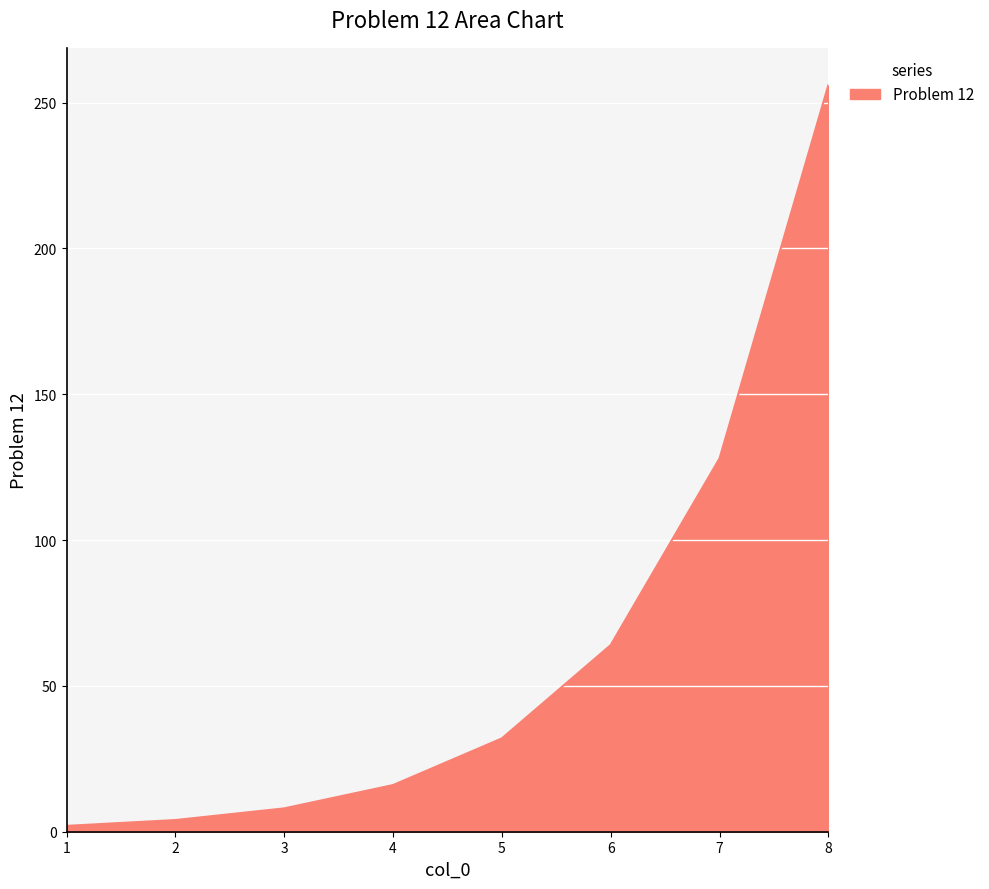

What is the difference between the maximum and minimum values?

254